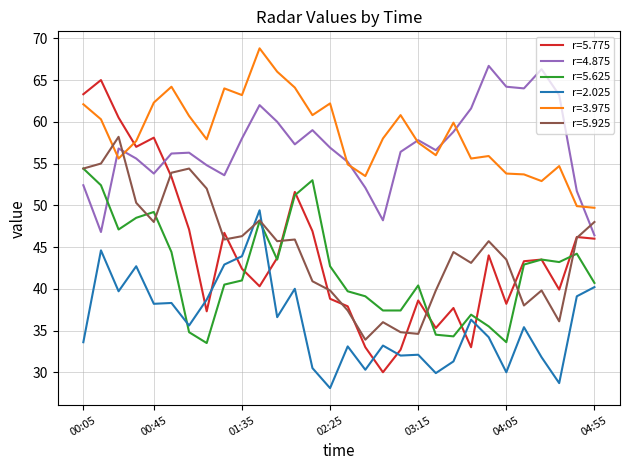

What is the lowest value of the r=5.775 series?

30.0